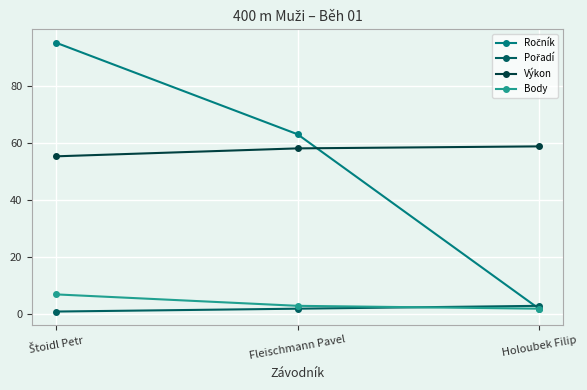

What is the label of the 2nd point from the right?

Fleischmann Pavel